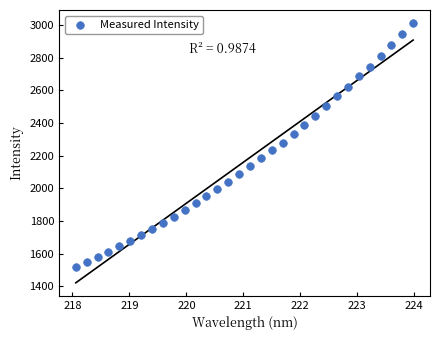

What is the range of Y values (max minus min)?

1494.4